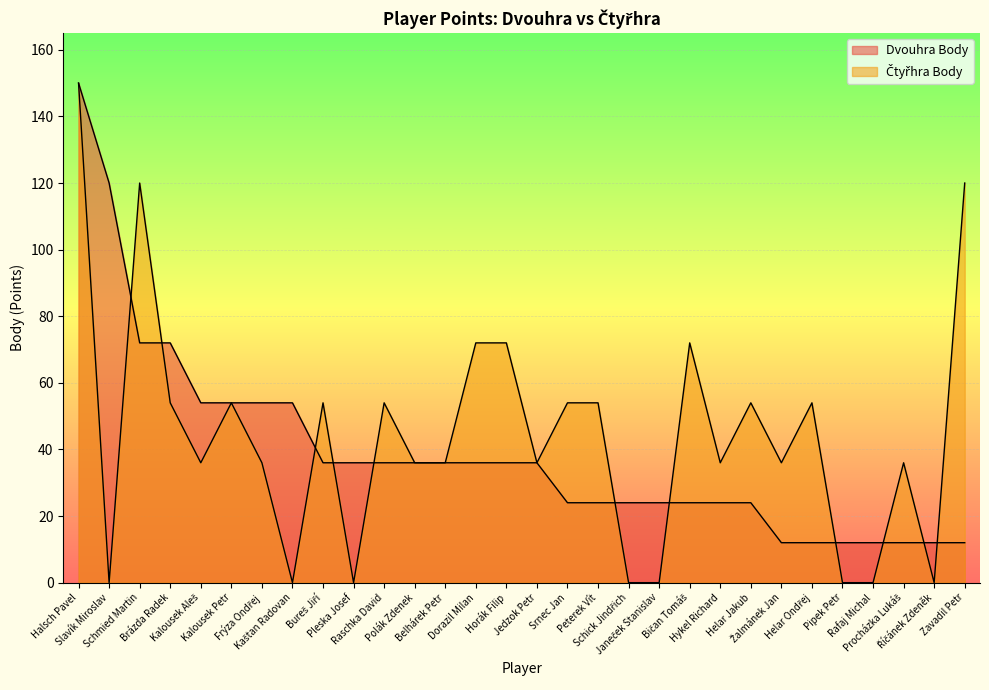

How many series are shown in this chart?

2